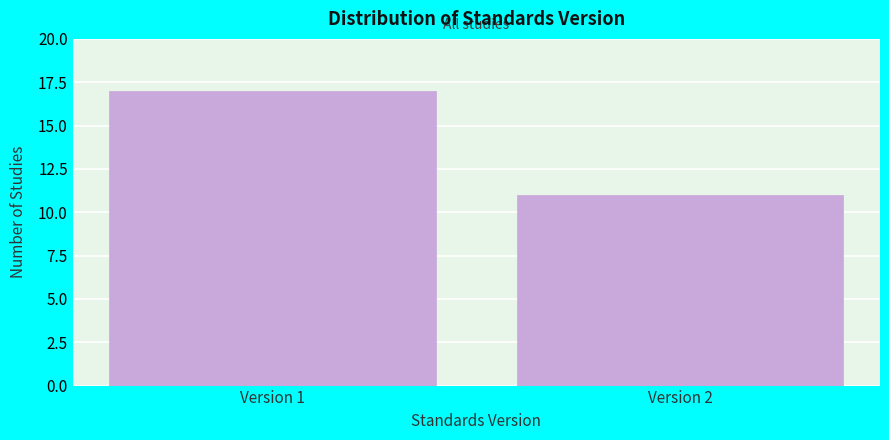

Reading right to left, extract all data points from this chart.

Version 2=11	Version 1=17